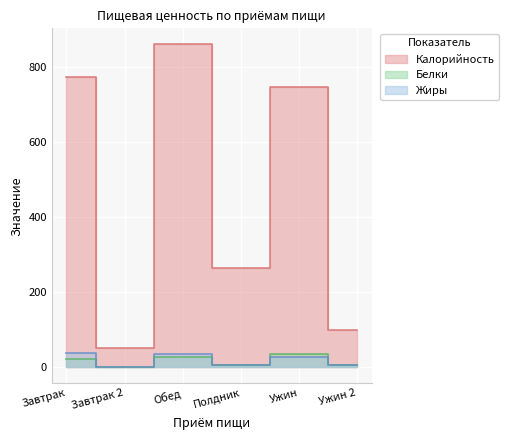

True or false: Жиры and Калорийность cross at least once.

False